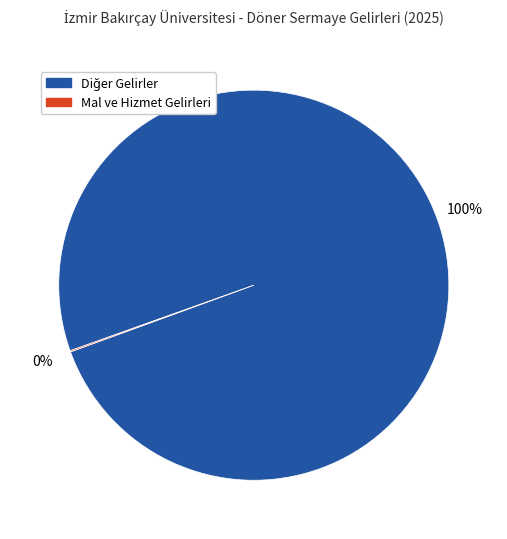

Does any single category account for the majority?

Yes